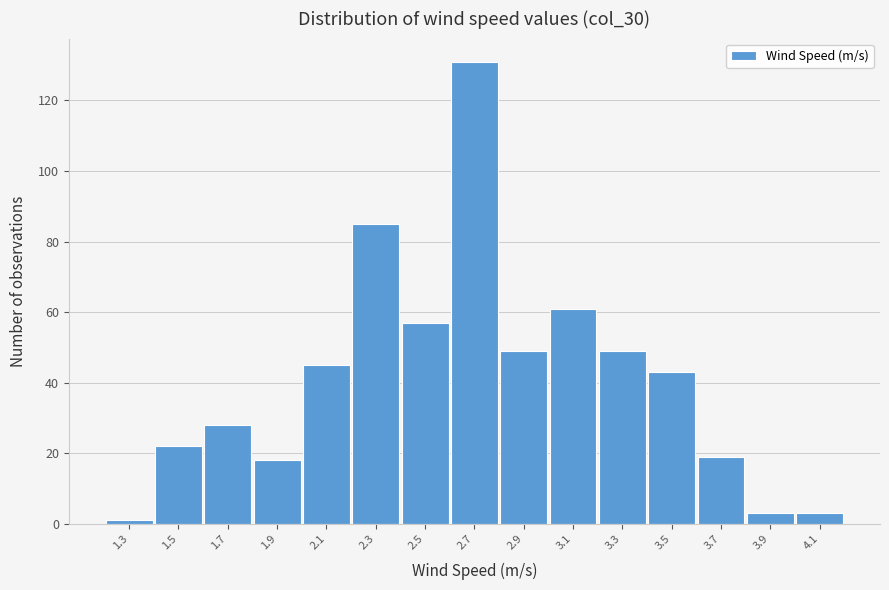

Reading left to right, what are all the values shown in this chart?

1.3=1	1.5=22	1.7=28	1.9=18	2.1=45	2.3=85	2.5=57	2.7=131	2.9=49	3.1=61	3.3=49	3.5=43	3.7=19	3.9=3	4.1=3